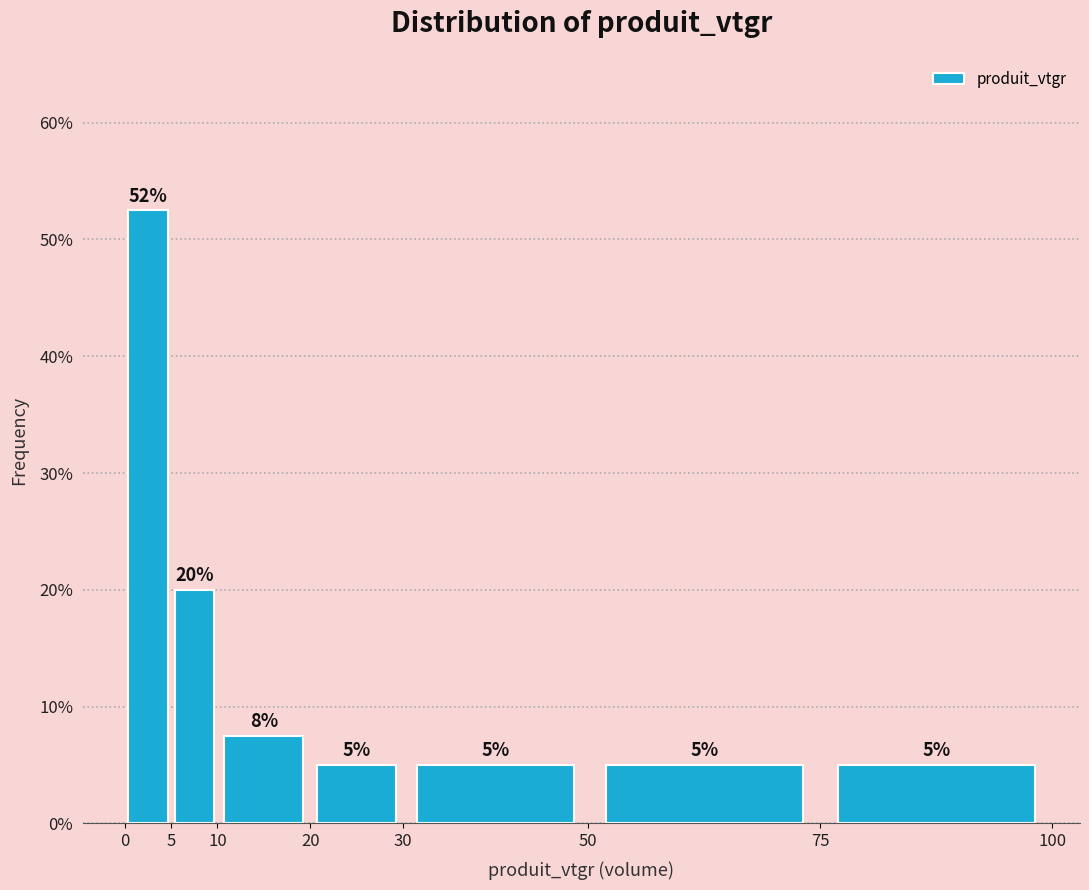

Over which range of the x-axis is the bar tallest?

0 to 5